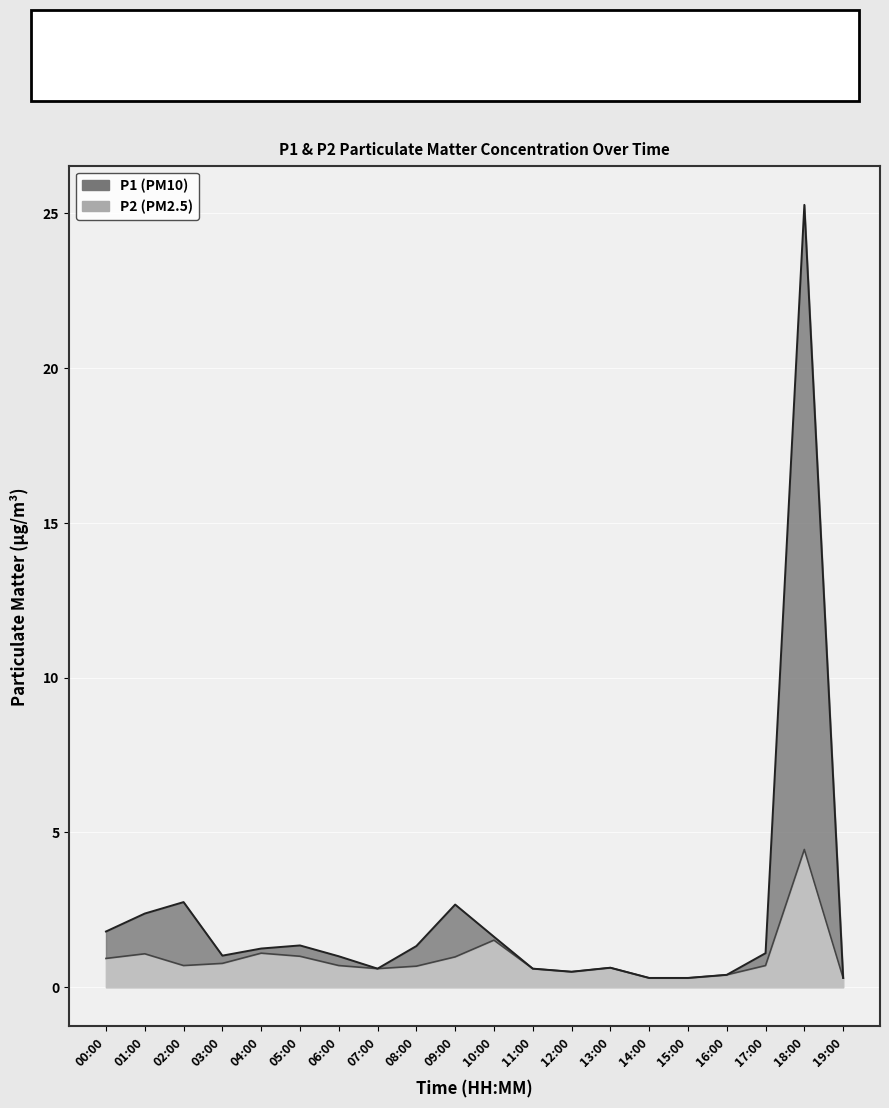

Does the chart display data point markers on the line(s)?

No